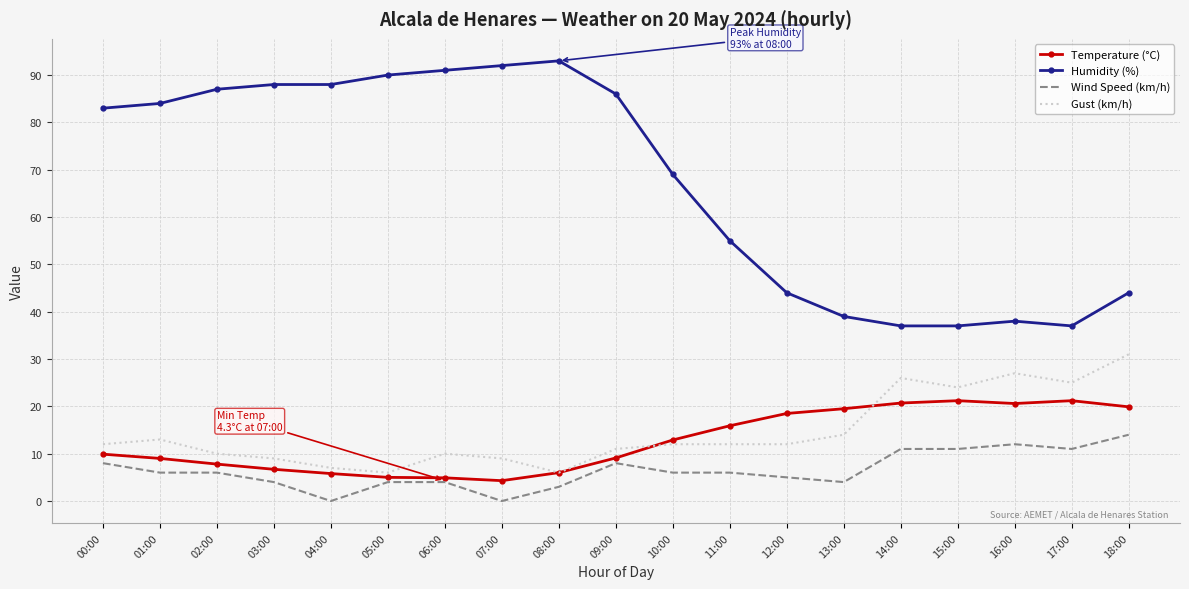

The value of Temperature (°C) at 11:00 is 23.1. True or false?

False